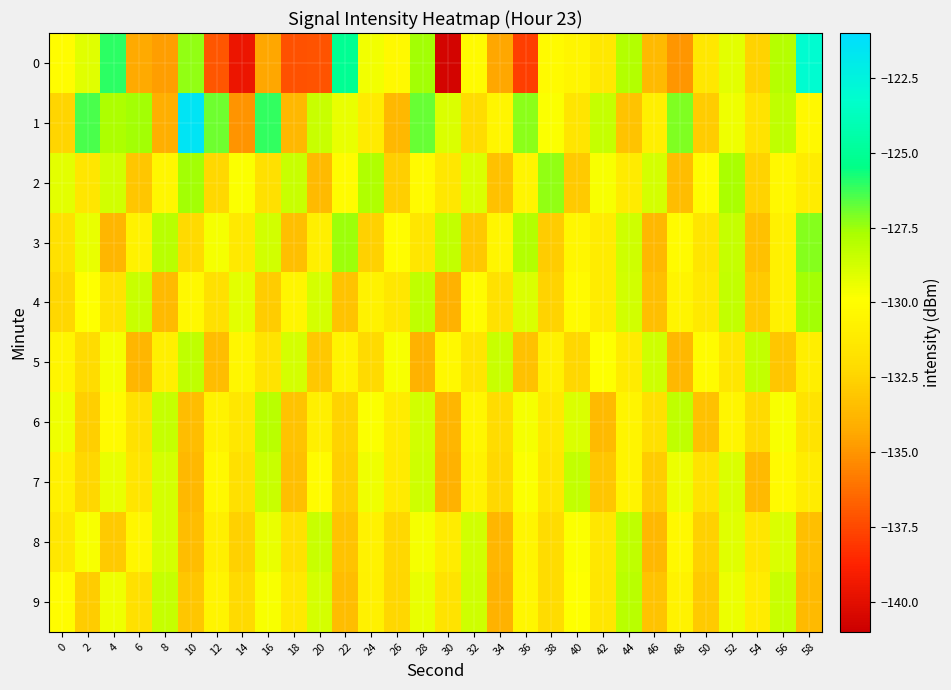

Reading right to left, transcribe all the data shown in this chart.

0: 58=-123.1	56=-128.0	54=-132.5	52=-129.2	50=-131.4	48=-134.9	46=-133.6	44=-127.9	42=-131.4	40=-130.5	38=-130.1	36=-137.8	34=-134.4	32=-130.2	30=-140.6	28=-127.6	26=-130.3	24=-129.5	22=-125.1	20=-137.1	18=-137.2	16=-134.4	14=-139.5	12=-137.0	10=-127.4	8=-134.7	6=-134.4	4=-126.1	2=-129.1	0=-130.0
1: 58=-130.3	56=-128.2	54=-131.7	52=-129.5	50=-132.8	48=-127.1	46=-130.9	44=-133.2	42=-128.4	40=-131.6	38=-129.8	36=-127.3	34=-130.5	32=-132.1	30=-128.9	28=-126.8	26=-133.7	24=-131.2	22=-129.3	20=-128.5	18=-133.7	16=-126.1	14=-135.0	12=-126.9	10=-121.5	8=-134.1	6=-127.6	4=-127.8	2=-126.4	0=-132.4
2: 58=-131.1	56=-130.3	54=-132.5	52=-127.7	50=-130.0	48=-133.5	46=-128.8	44=-131.2	42=-129.7	40=-132.9	38=-127.4	36=-130.6	34=-133.3	32=-128.9	30=-131.4	28=-130.2	26=-132.7	24=-127.8	22=-130.1	20=-133.6	18=-128.5	16=-131.9	14=-129.8	12=-132.3	10=-127.6	8=-130.4	6=-133.1	4=-128.7	2=-131.5	0=-129.2
3: 58=-127.2	56=-130.8	54=-133.3	52=-128.4	50=-131.6	48=-130.2	46=-133.7	44=-128.6	42=-131.1	40=-130.4	38=-132.8	36=-127.9	34=-130.5	32=-133.0	30=-128.3	28=-131.5	26=-130.0	24=-132.6	22=-127.5	20=-130.9	18=-133.4	16=-128.7	14=-131.3	12=-129.6	10=-132.2	8=-128.1	6=-130.7	4=-133.8	2=-129.3	0=-131.8
4: 58=-127.6	56=-130.8	54=-132.9	52=-128.3	50=-131.3	48=-130.6	46=-133.4	44=-128.7	42=-131.1	40=-130.2	38=-132.5	36=-128.9	34=-131.8	32=-130.1	30=-133.9	28=-128.2	26=-131.4	24=-130.7	22=-133.2	20=-128.8	18=-130.5	16=-132.8	14=-129.2	12=-131.9	10=-130.3	8=-133.6	6=-128.5	4=-131.7	2=-129.9	0=-132.4
5: 58=-131.0	56=-133.1	54=-128.3	52=-131.5	50=-130.1	48=-133.7	46=-128.6	44=-131.2	42=-129.9	40=-132.4	38=-130.8	36=-133.3	34=-128.5	32=-131.6	30=-130.3	28=-133.9	26=-129.7	24=-132.2	22=-130.6	20=-133.0	18=-128.8	16=-131.7	14=-130.4	12=-133.5	10=-128.2	8=-130.9	6=-133.8	4=-129.6	2=-132.1	0=-130.5
6: 58=-131.7	56=-129.7	54=-132.2	52=-130.5	50=-133.3	48=-128.2	46=-131.9	44=-130.6	42=-133.6	40=-128.9	38=-131.3	36=-129.6	34=-132.1	32=-130.4	30=-133.8	28=-128.7	26=-131.1	24=-129.8	22=-132.5	20=-130.9	18=-133.2	16=-128.1	14=-131.4	12=-130.7	10=-133.5	8=-128.4	6=-131.8	4=-130.2	2=-132.7	0=-129.5
7: 58=-131.1	56=-130.2	54=-133.6	52=-128.9	50=-131.7	48=-129.4	46=-132.8	44=-130.6	42=-133.1	40=-128.3	38=-131.5	36=-129.8	34=-132.3	32=-130.7	30=-133.9	28=-128.6	26=-131.2	24=-129.5	22=-132.7	20=-130.1	18=-133.4	16=-128.5	14=-131.9	12=-130.3	10=-133.7	8=-128.8	6=-131.6	4=-129.3	2=-132.4	0=-130.8
8: 58=-133.4	56=-128.9	54=-131.5	52=-129.1	50=-132.6	48=-130.3	46=-133.7	44=-128.2	42=-131.4	40=-129.8	38=-132.1	36=-130.5	34=-133.8	32=-128.7	30=-131.1	28=-129.6	26=-132.3	24=-130.7	22=-133.2	20=-128.5	18=-131.8	16=-129.3	14=-132.6	12=-130.9	10=-133.5	8=-128.8	6=-130.4	4=-132.9	2=-129.7	0=-131.4
9: 58=-133.6	56=-128.5	54=-131.1	52=-129.4	50=-132.9	48=-130.7	46=-133.2	44=-128.1	42=-131.5	40=-129.9	38=-132.1	36=-130.4	34=-133.9	32=-128.6	30=-131.7	28=-129.3	26=-132.4	24=-130.8	22=-133.5	20=-128.8	18=-131.3	16=-129.7	14=-132.2	12=-130.6	10=-133.1	8=-128.4	6=-131.9	4=-129.5	2=-132.8	0=-130.0